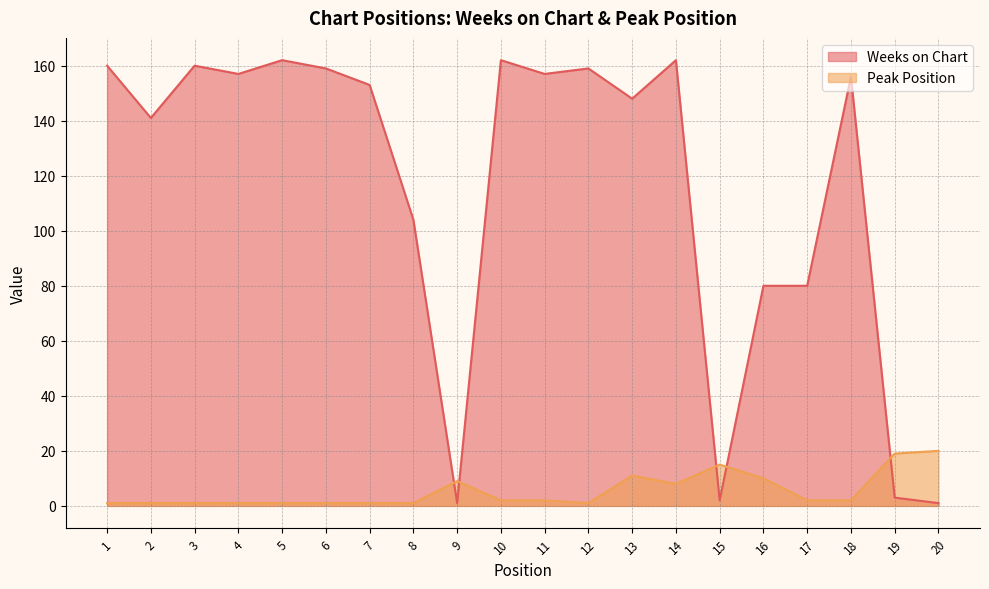

Which category has the lowest value across all series?

9